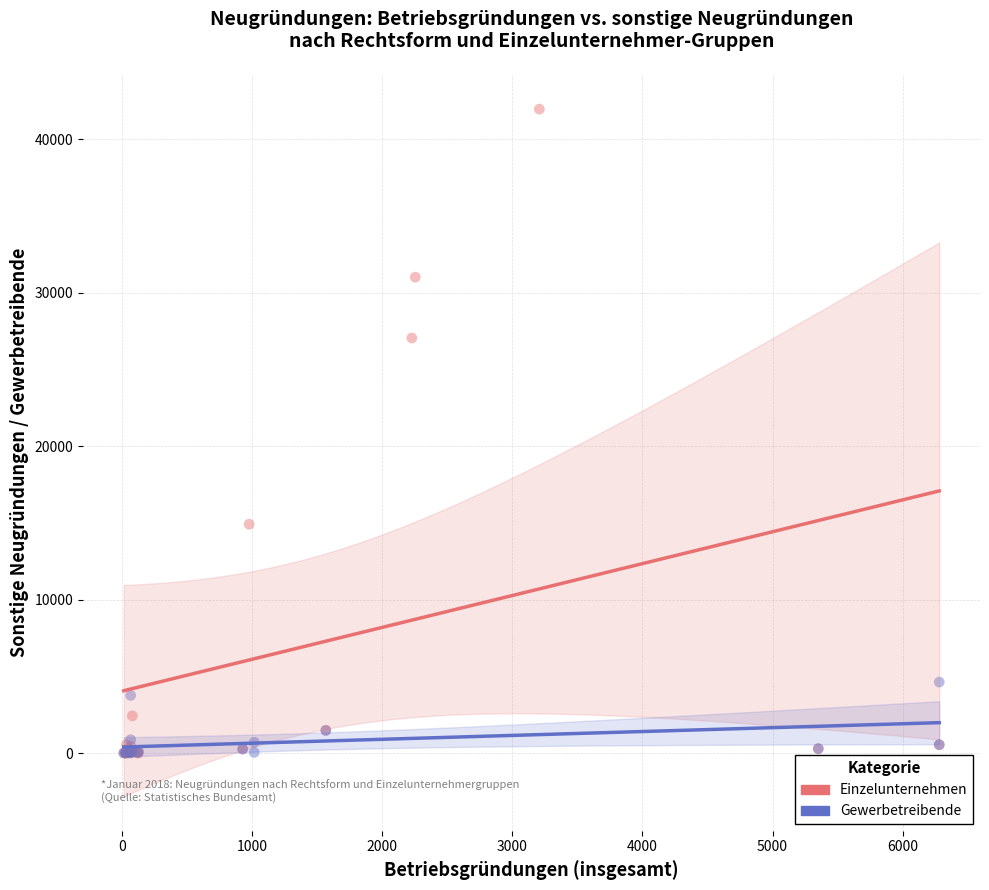

What are all the series names shown in the legend?

Einzelunternehmen, Gewerbetreibende